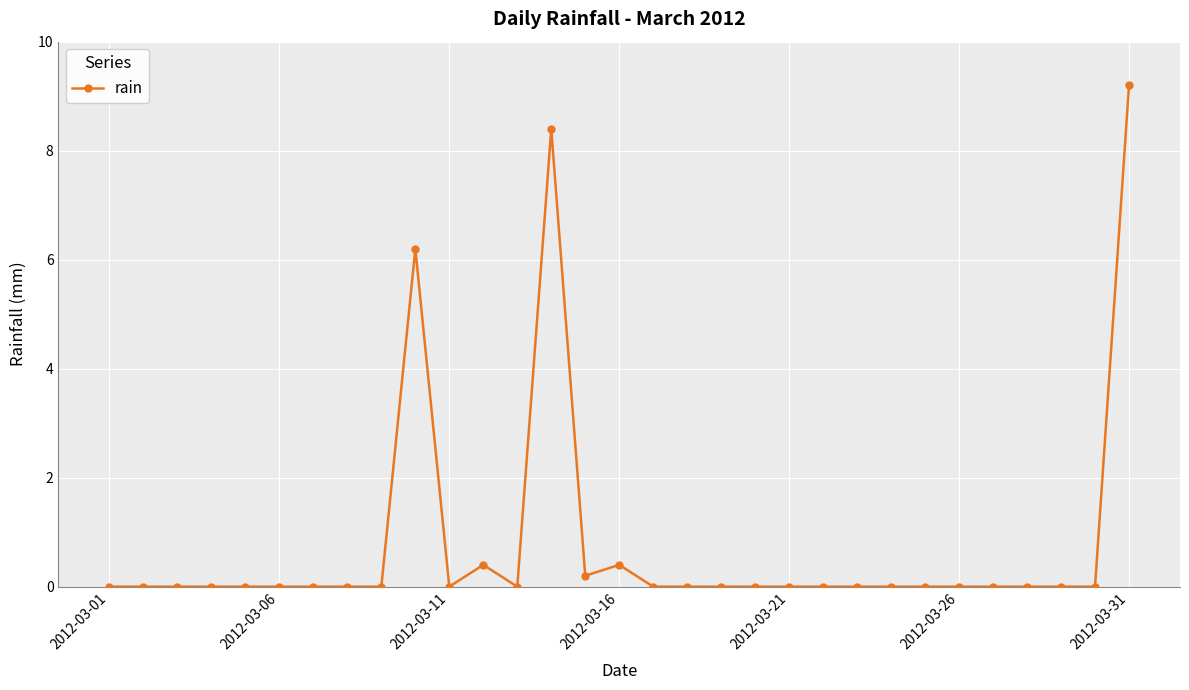

What is the greatest value displayed?

9.2